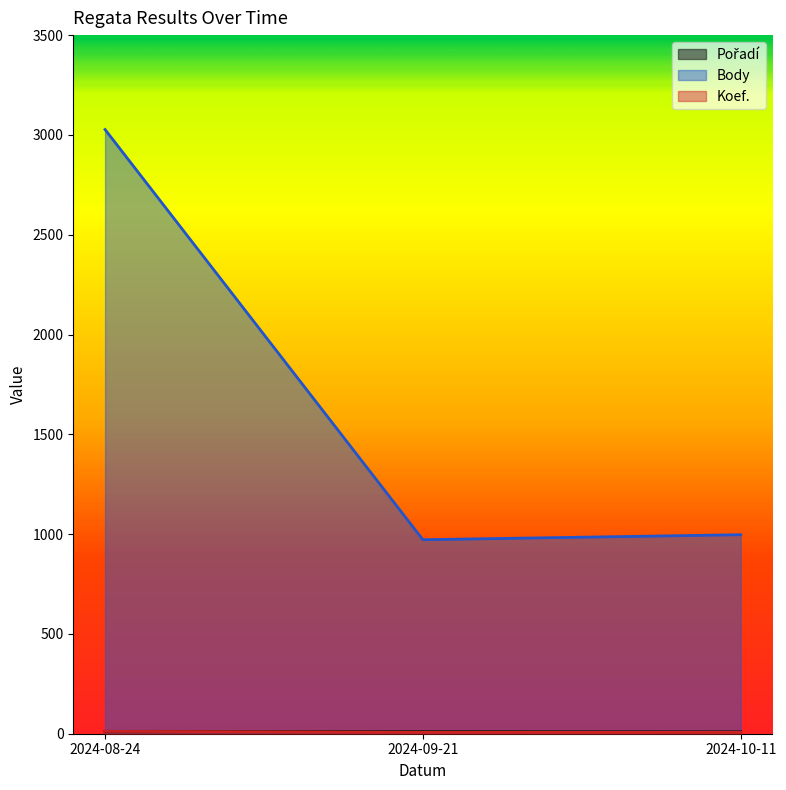

Between 2024-08-24 and 2024-10-11, which is larger?

2024-08-24